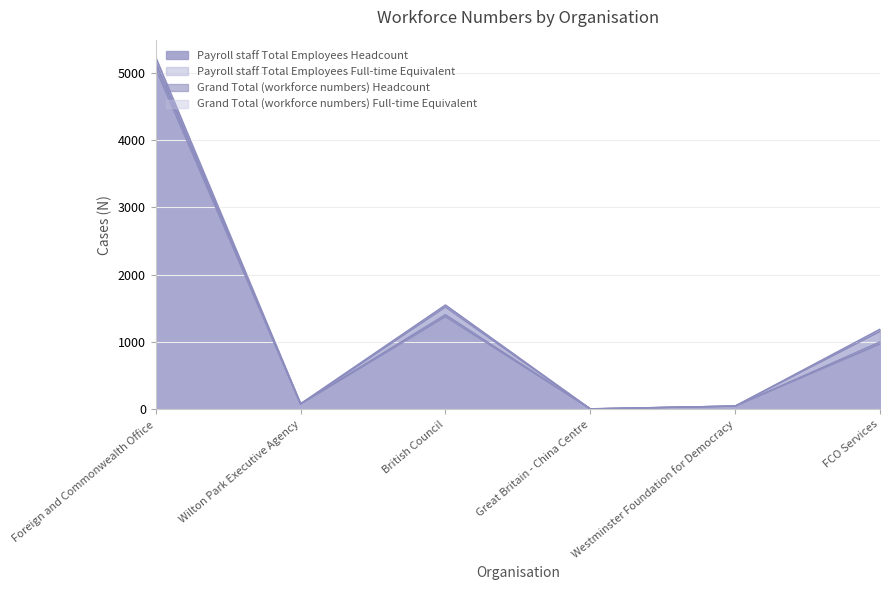

What is the label of the 1st point from the left?

Foreign and Commonwealth Office